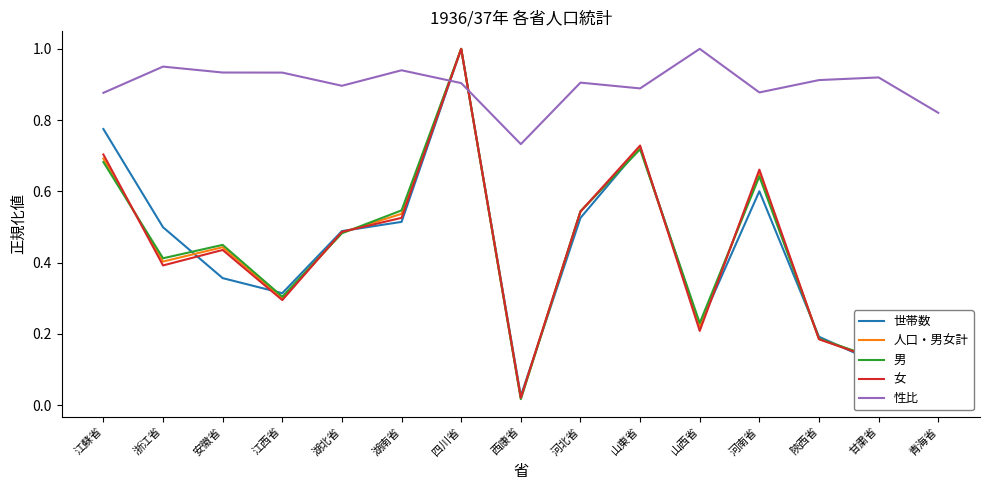

What is the difference between the maximum and minimum values in the 人口・男女計 series?

1.0